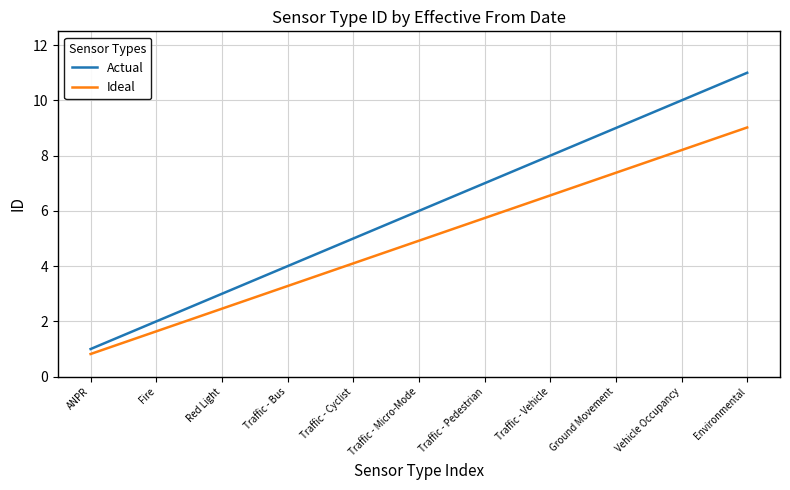

Rank the series by their average value, from lowest to highest.

Ideal, Actual